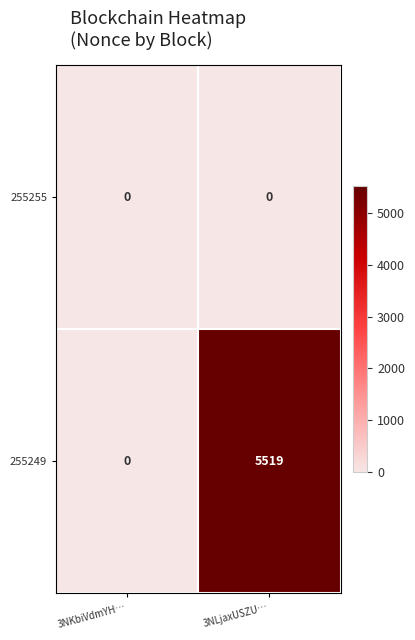

Rank the series by their maximum value, from highest to lowest.

255249, 255255